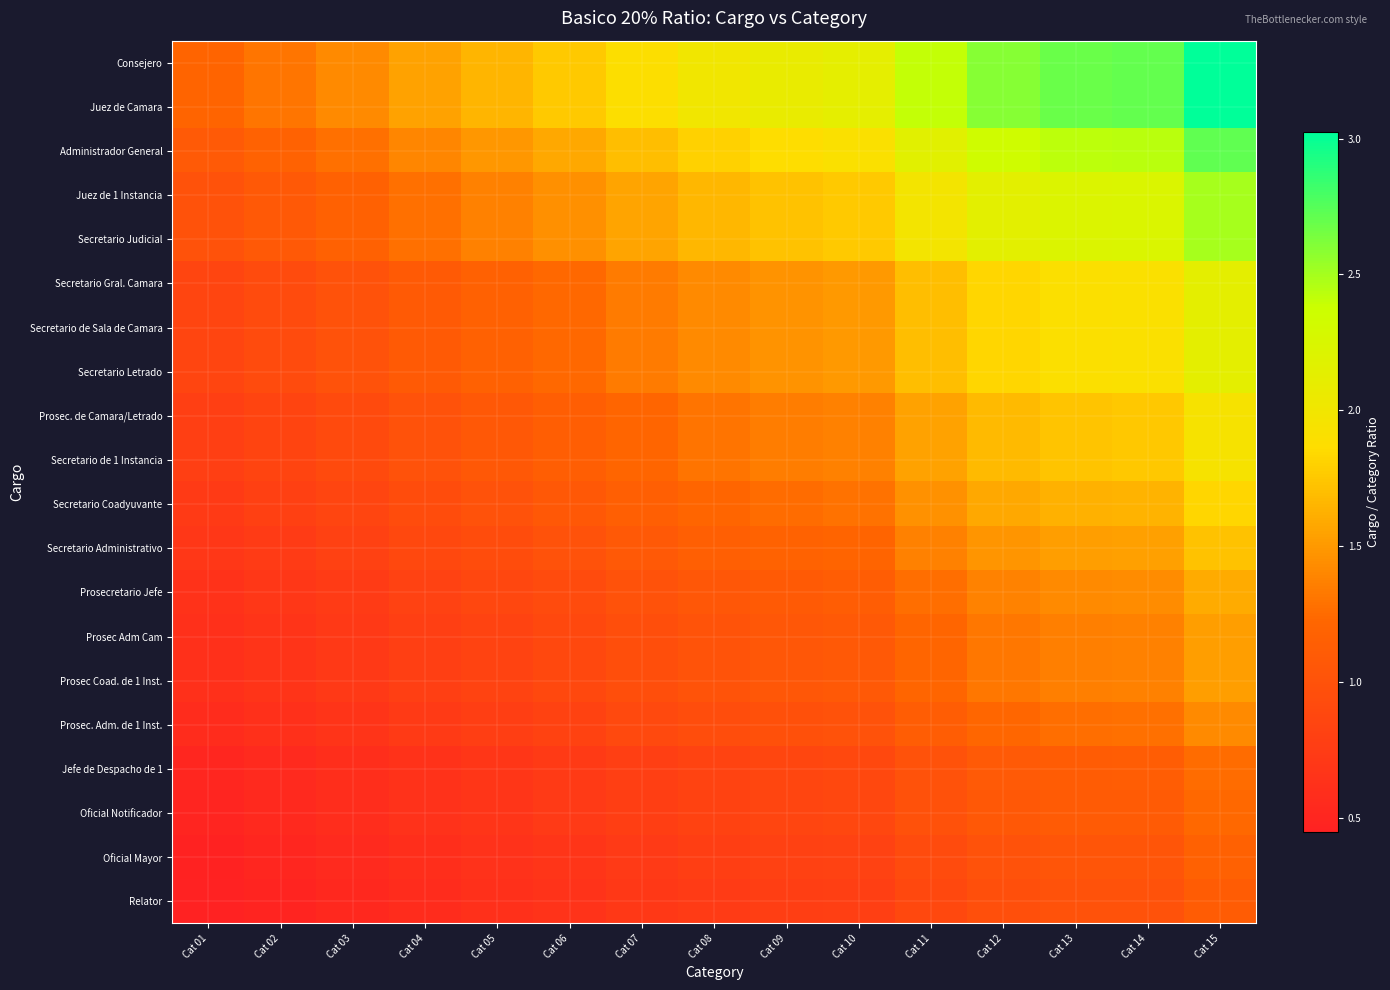

Between Cat 10 and Cat 15, which series saw the biggest shift?

Consejero